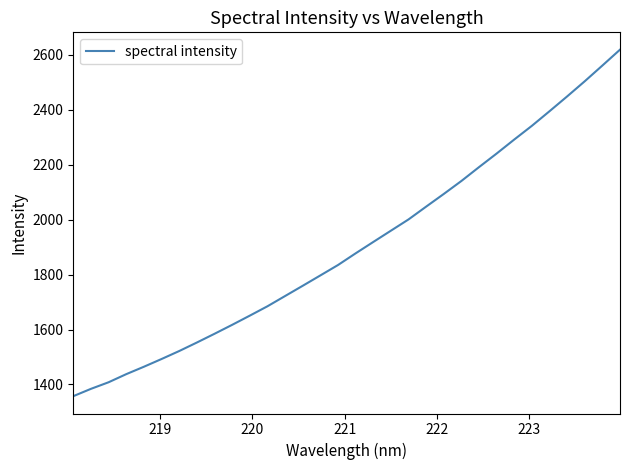

What is the smallest value displayed?

1357.5